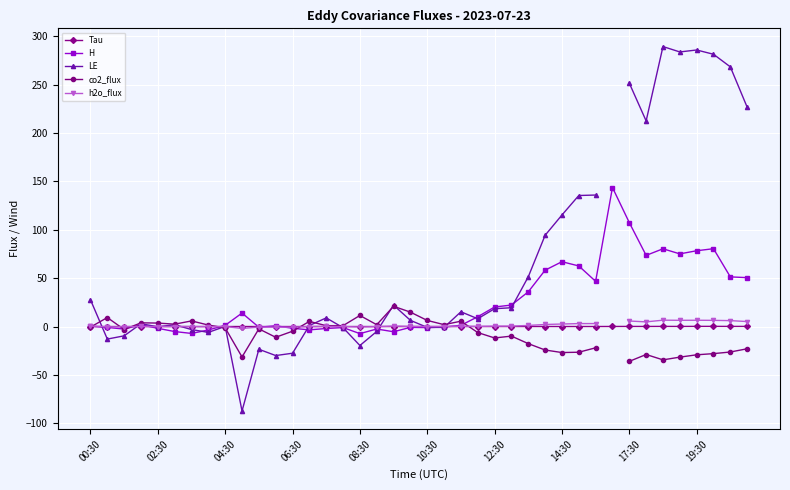

How many times do H and h2o_flux cross each other?

7